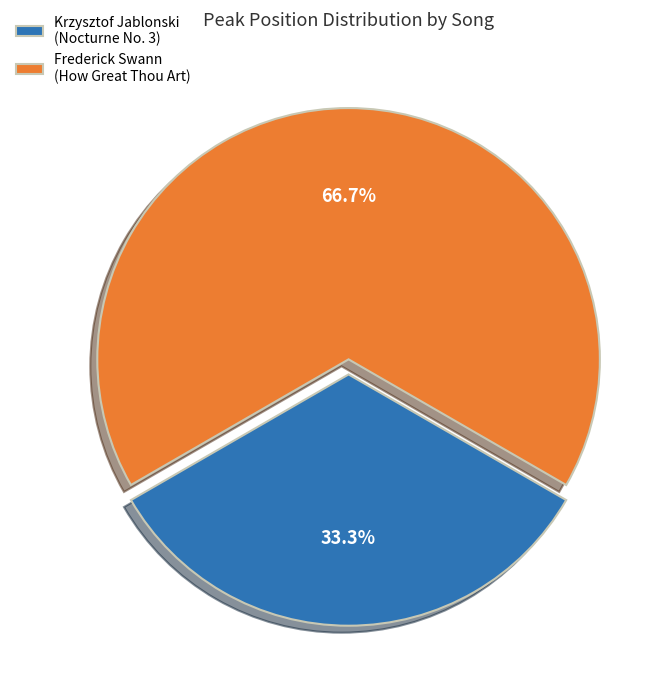

Rank the categories by value from highest to lowest.

Frederick Swann (How Great Thou Art), Krzysztof Jablonski (Nocturne No. 3)